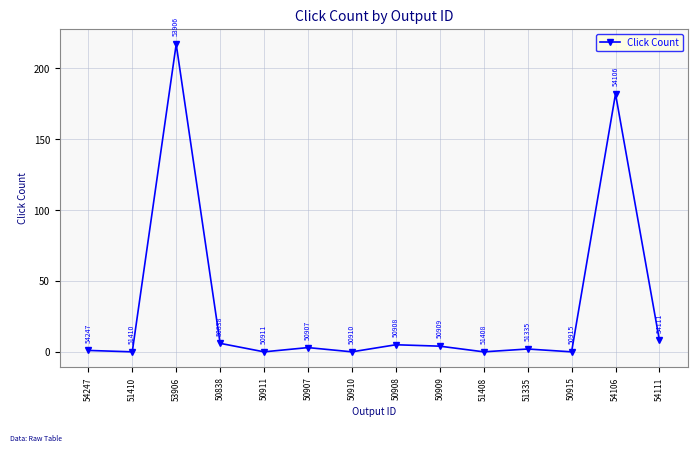

What is the average value?

31